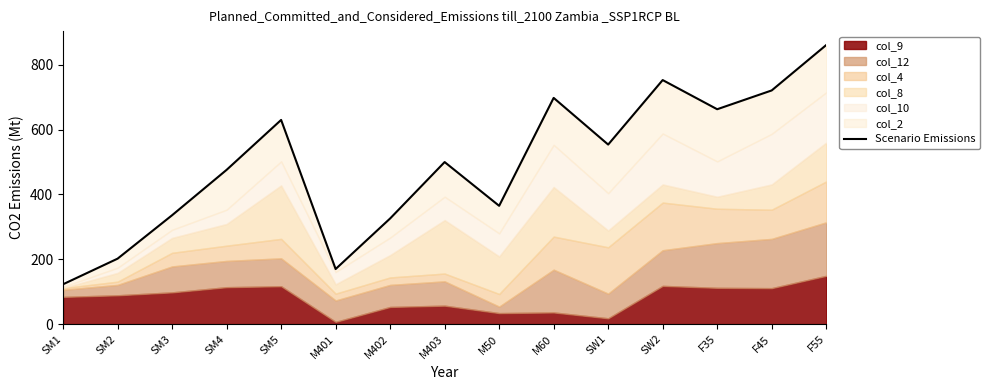

What is the difference between the values at SM1 and SM3?

213